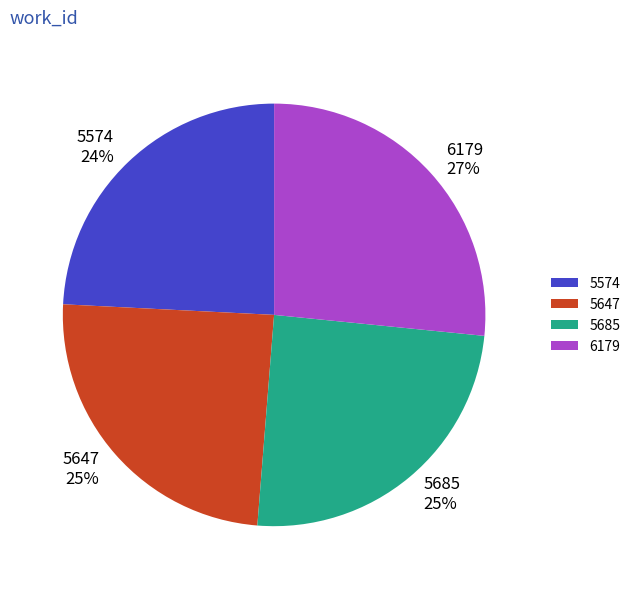

Approximately how many times larger is the value at 5647 compared to 5574?

1.0